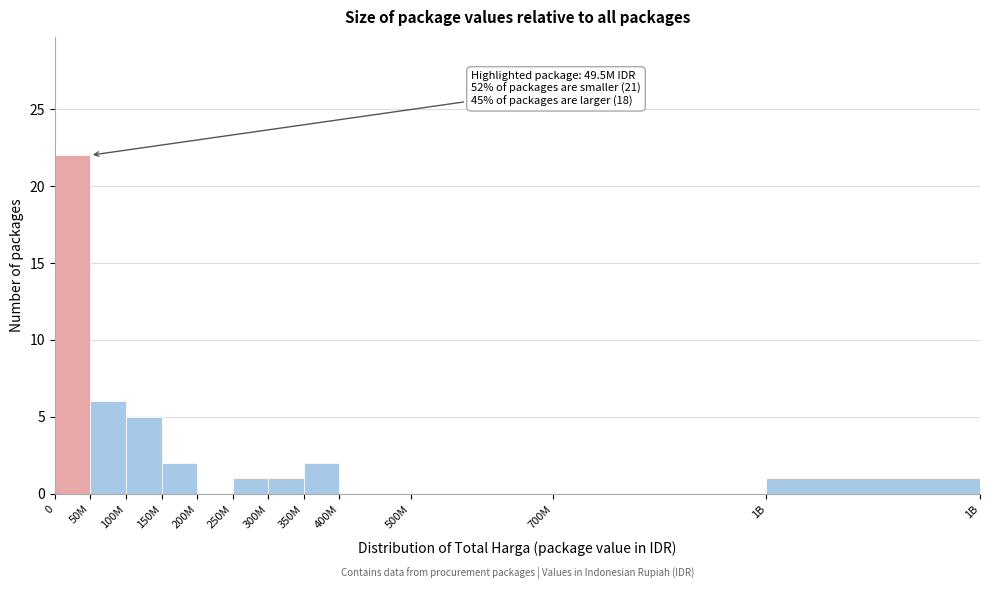

Reading right to left, what are all the values shown in this chart?

1B=1	700M=0	500M=0	400M=0	350M=2	300M=1	250M=1	200M=0	150M=2	100M=5	50M=6	0=22